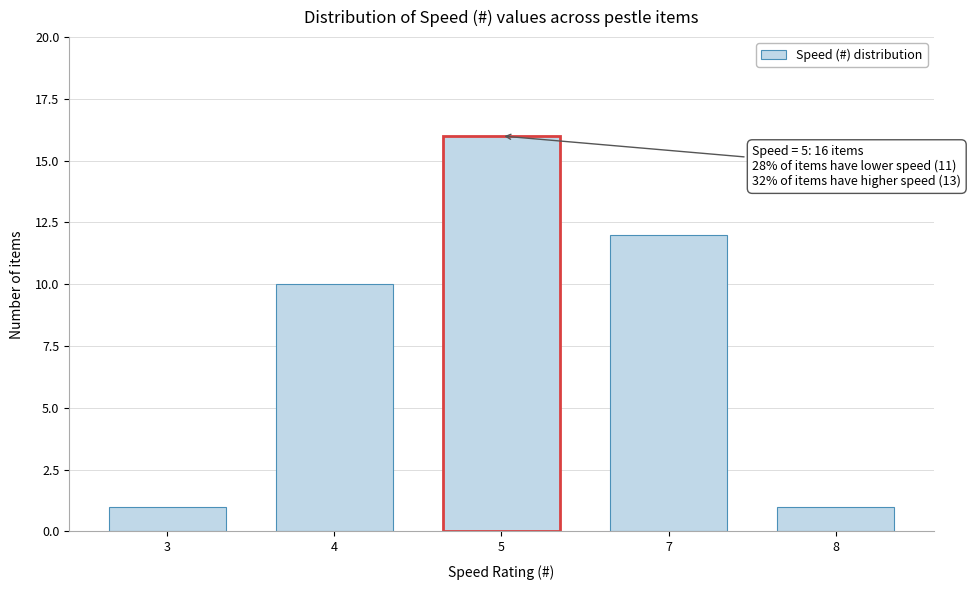

Reading left to right, list all the values displayed in this chart.

1	10	16	12	1